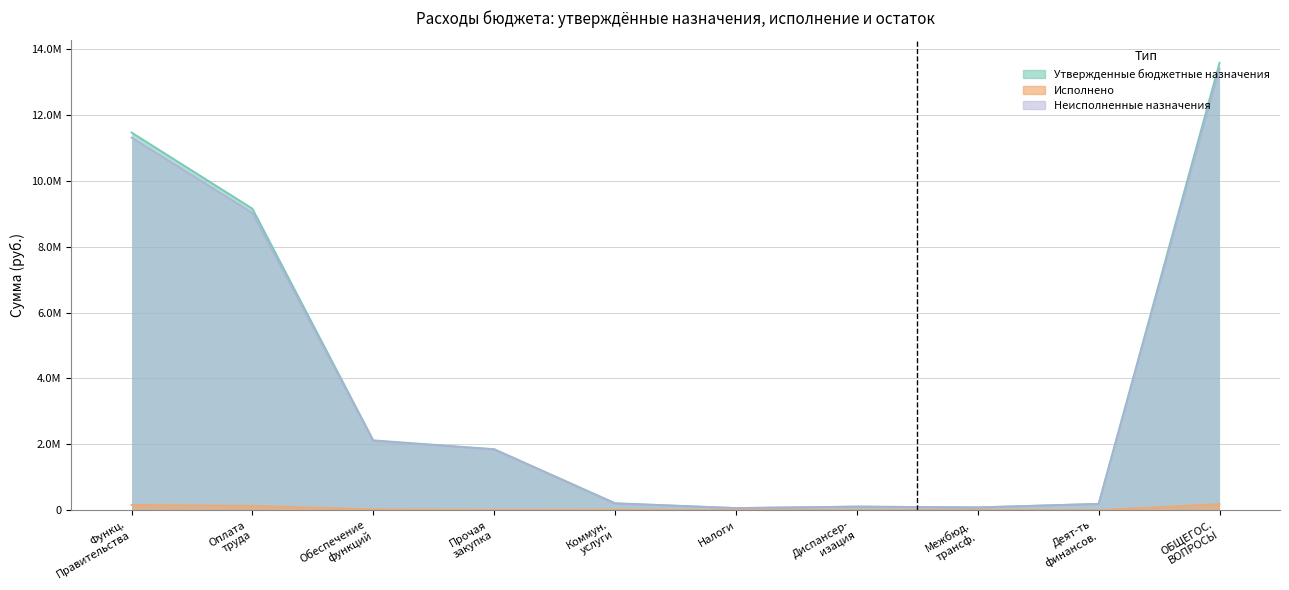

List the series in order of their peak value, highest first.

Утвержденные бюджетные назначения, Неисполненные назначения, Исполнено